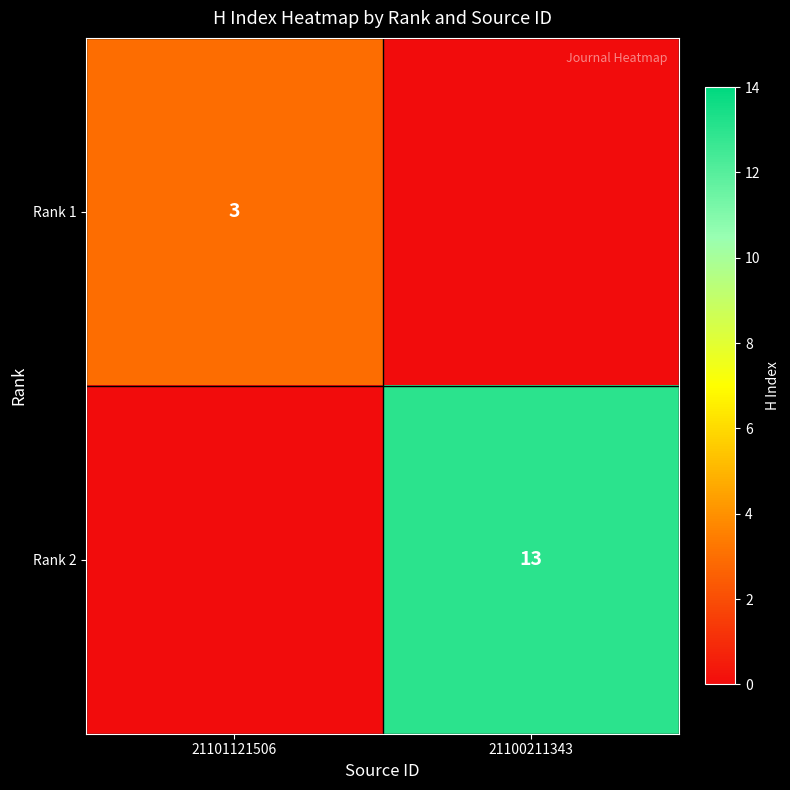

At how many categories does at least one series exceed 5?

1